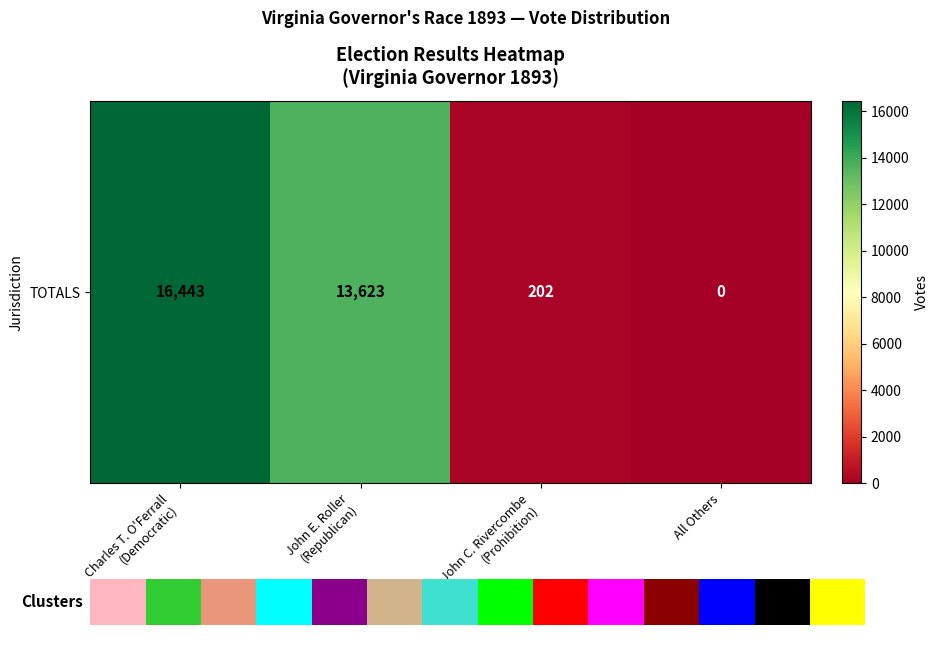

Is it true that the value at Charles T. O'Ferrall
(Democratic) is 16443?

True